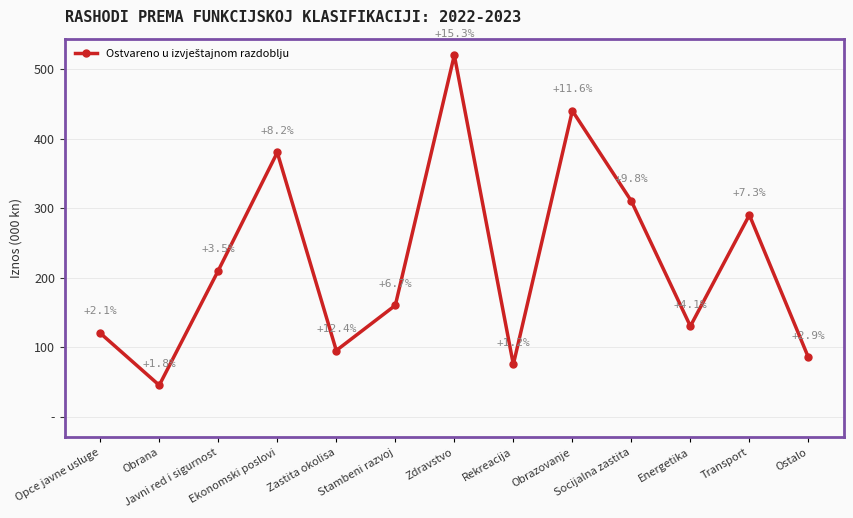

Reading left to right, transcribe all the data shown in this chart.

Opce javne usluge=120	Obrana=45	Javni red i sigurnost=210	Ekonomski poslovi=380	Zastita okolisa=95	Stambeni razvoj=160	Zdravstvo=520	Rekreacija=75	Obrazovanje=440	Socijalna zastita=310	Energetika=130	Transport=290	Ostalo=85